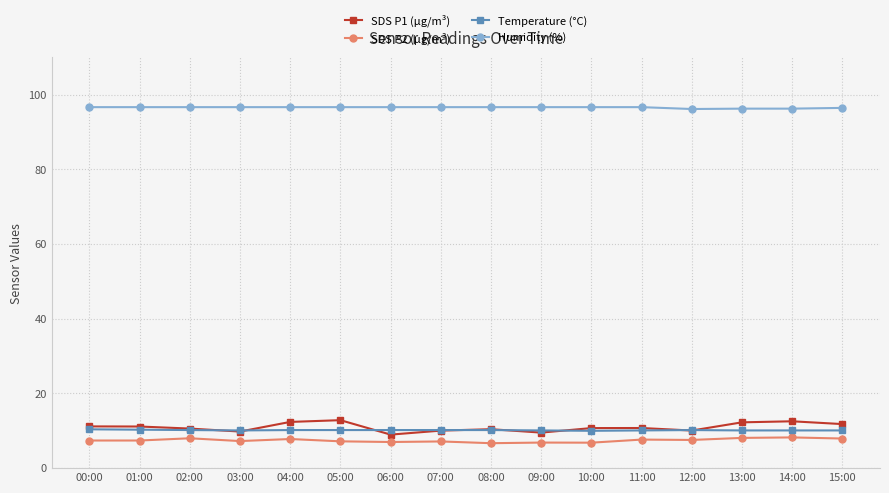

What is the lowest value of the Humidity (%) series?

96.2